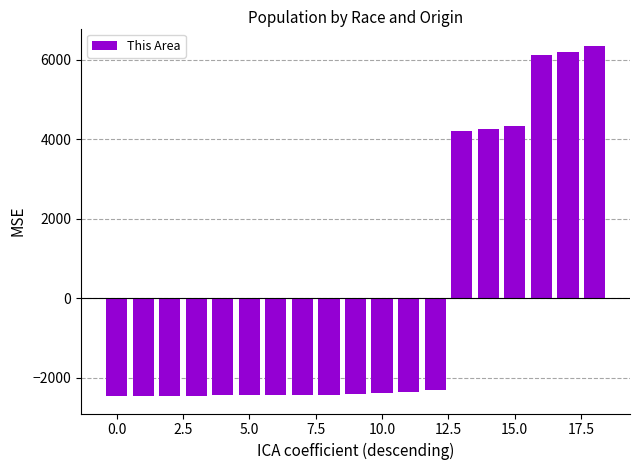

What is the minimum value shown in the chart?

-2457.6